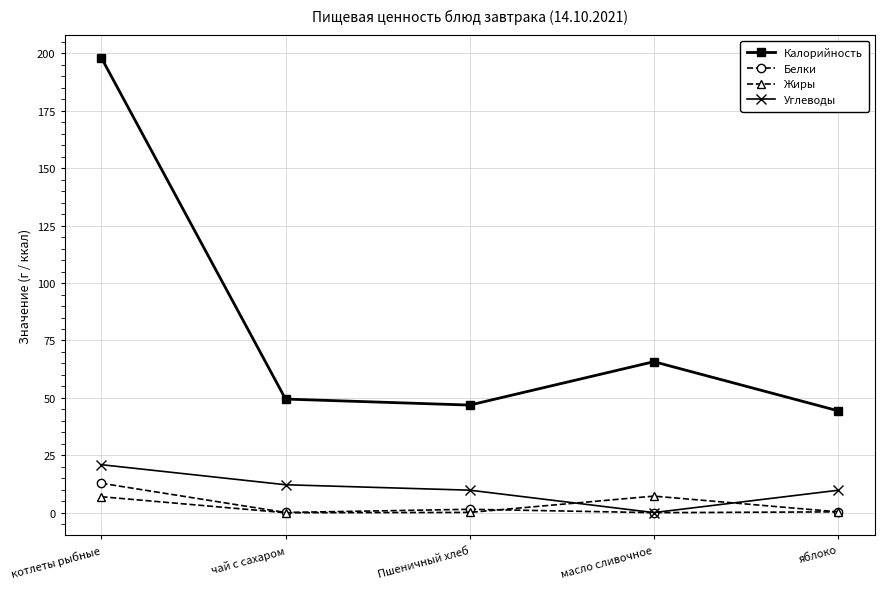

Is the value of Жиры at котлеты рыбные greater than the value of Калорийность at котлеты рыбные?

No